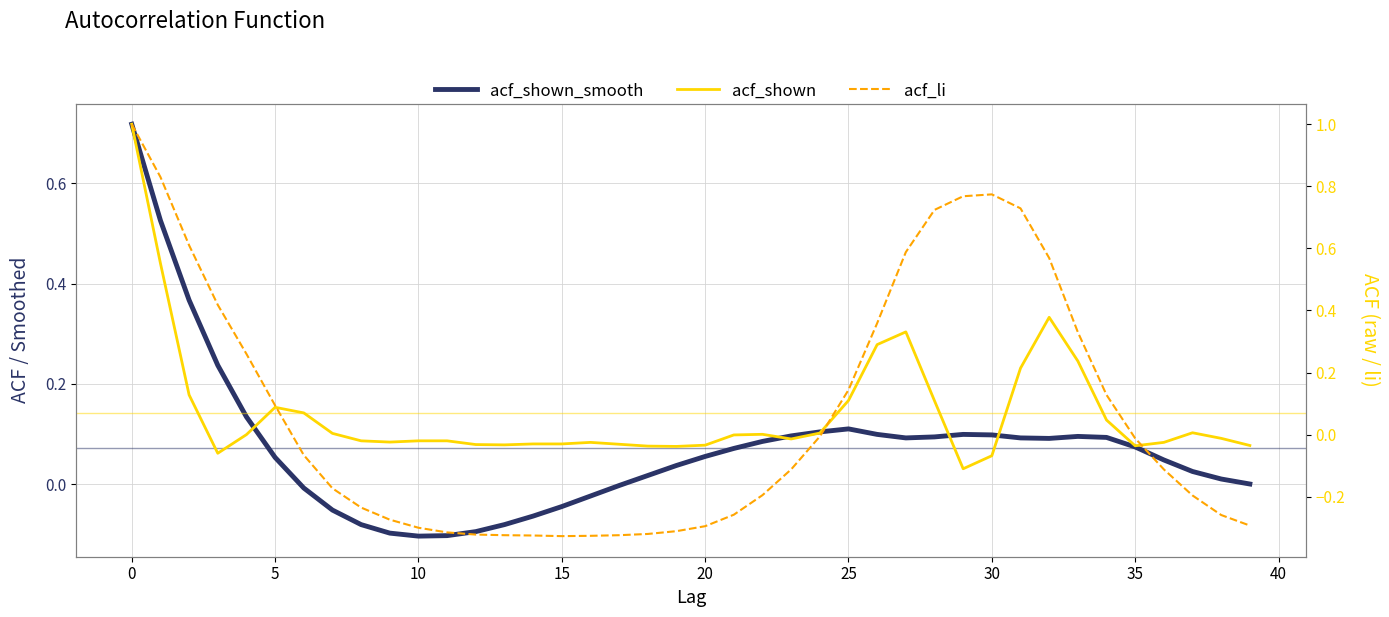

What is the value of the acf_shown point at the 6th from the left?

0.1